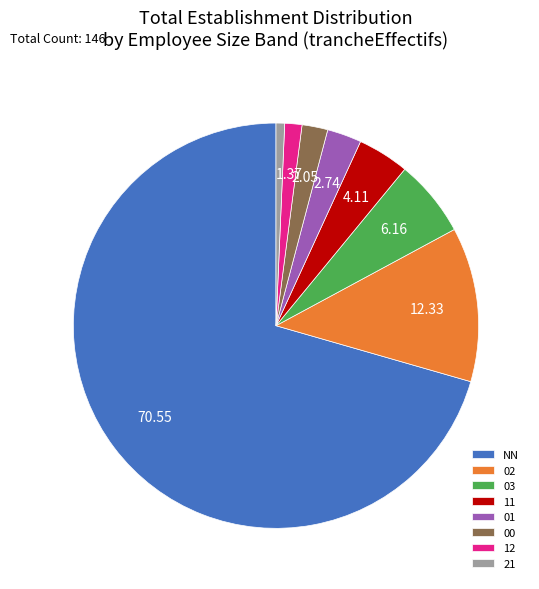

Which slice is the smallest?

21